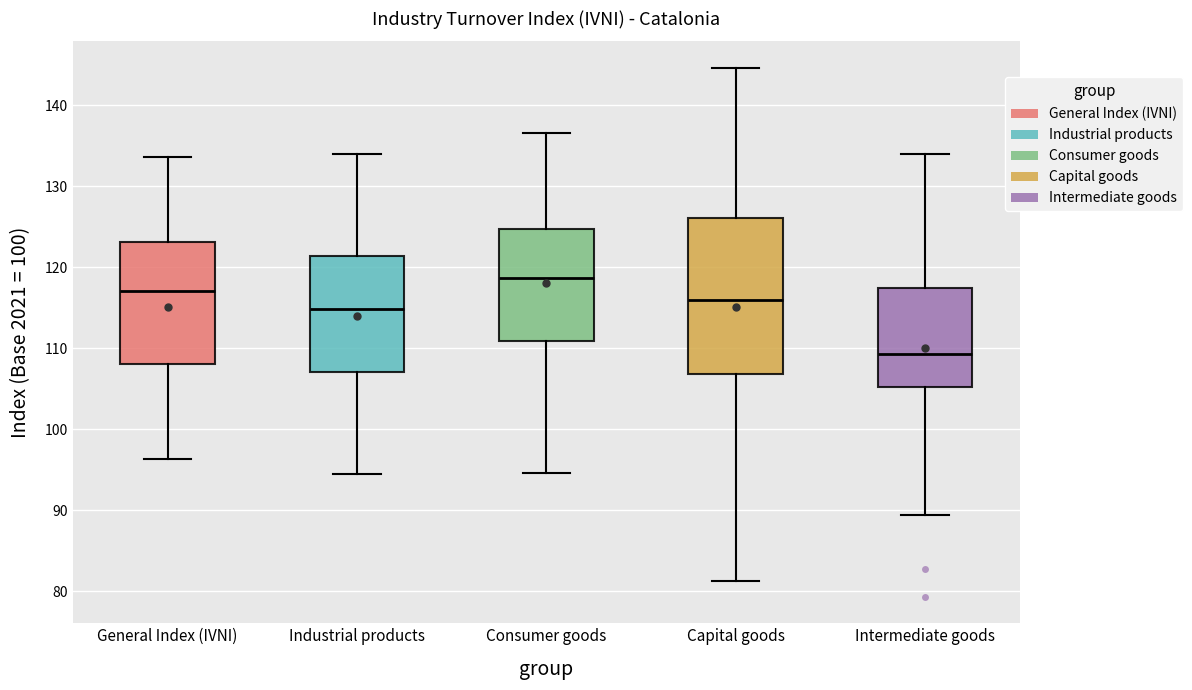

Comparing the boxes themselves (not the whiskers), which one is the tallest?

Capital goods